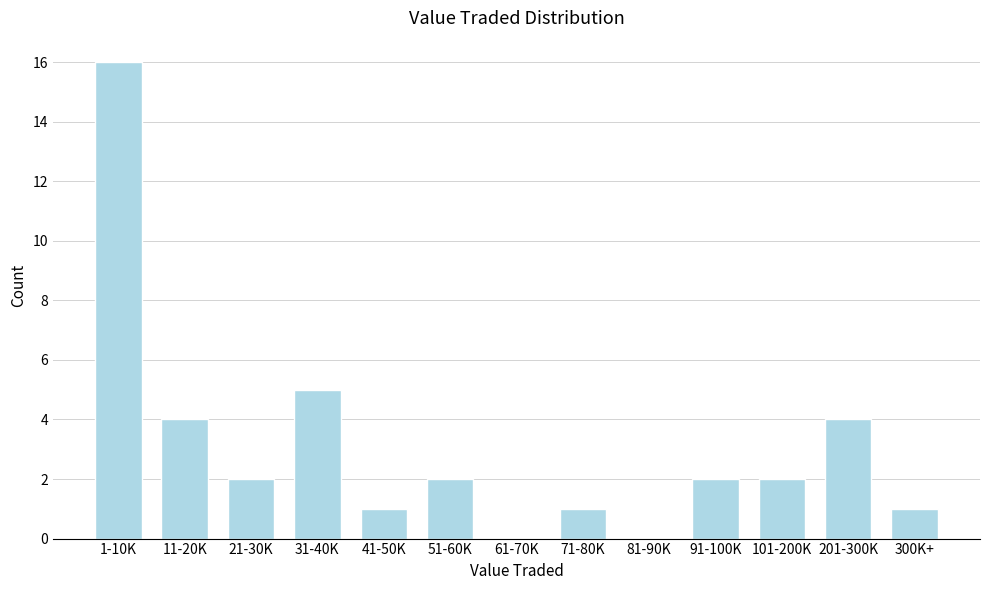

Reading left to right, transcribe all the data shown in this chart.

1-10K=16	11-20K=4	21-30K=2	31-40K=5	41-50K=1	51-60K=2	61-70K=0	71-80K=1	81-90K=0	91-100K=2	101-200K=2	201-300K=4	300K+=1